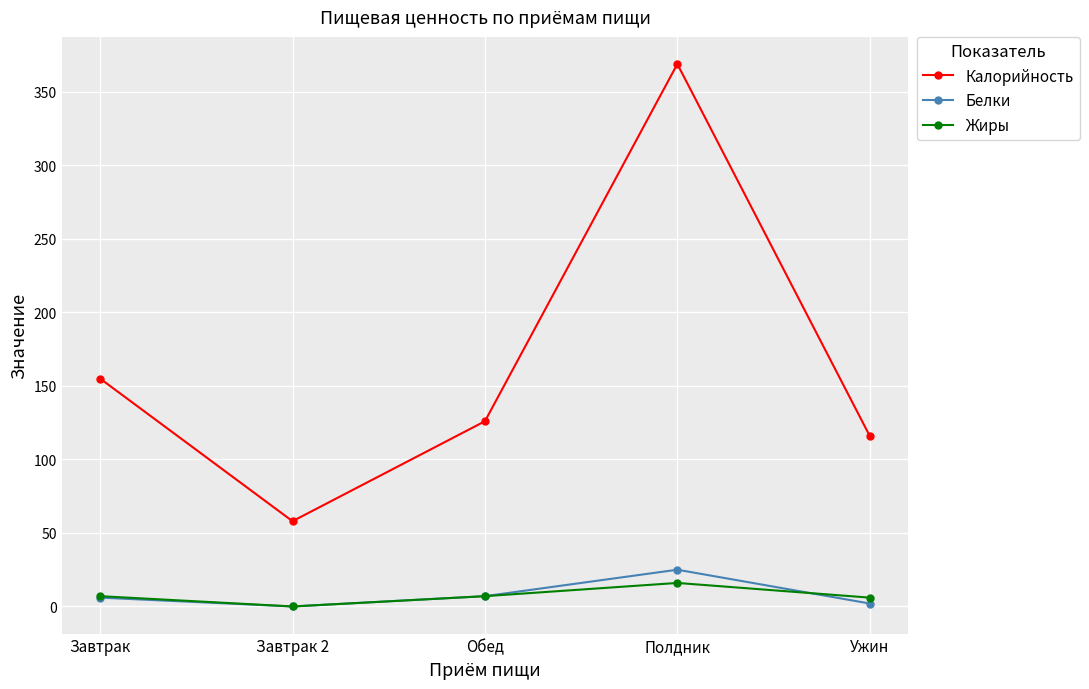

How many positive values does the Белки series have?

4